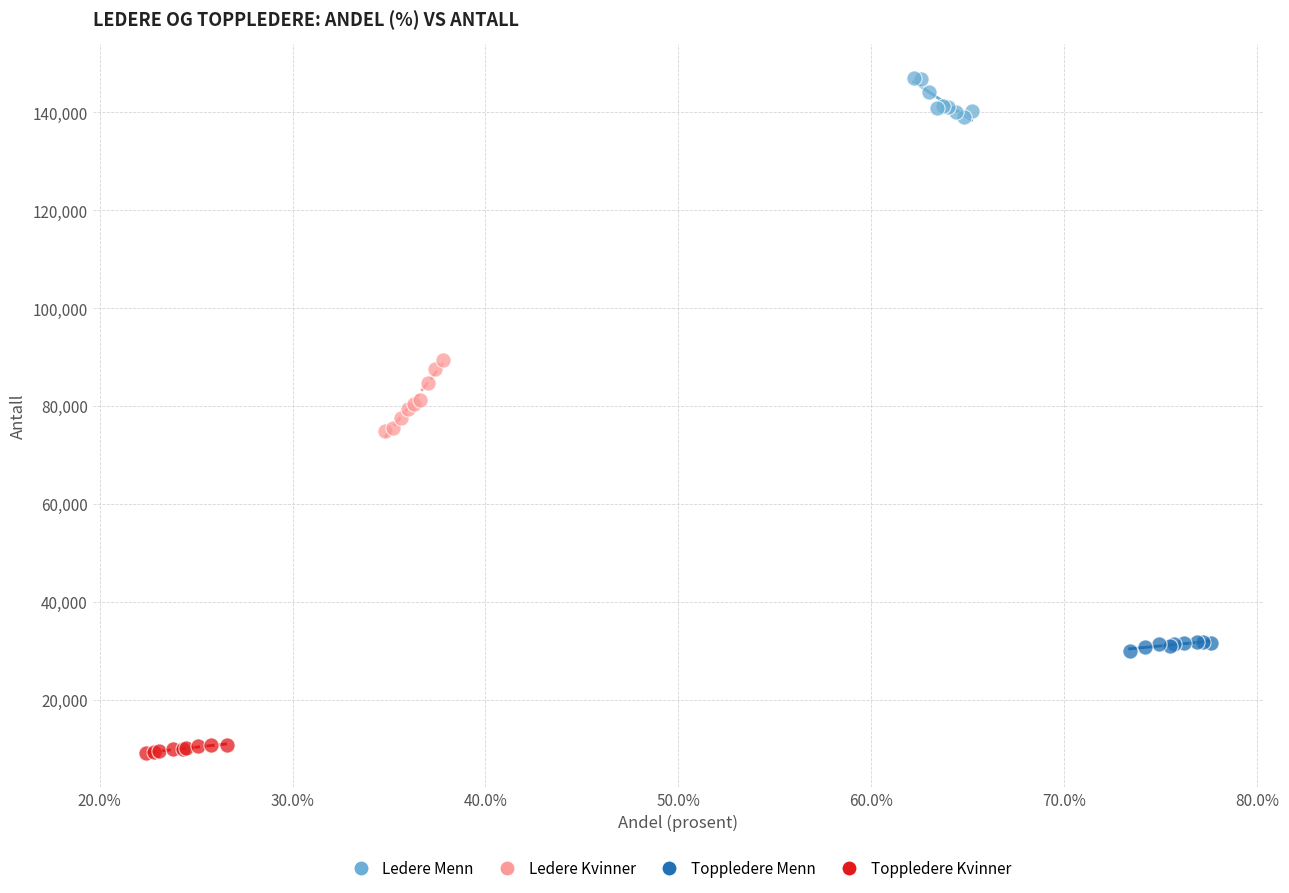

Which series reaches the minimum Y coordinate?

Toppledere Kvinner